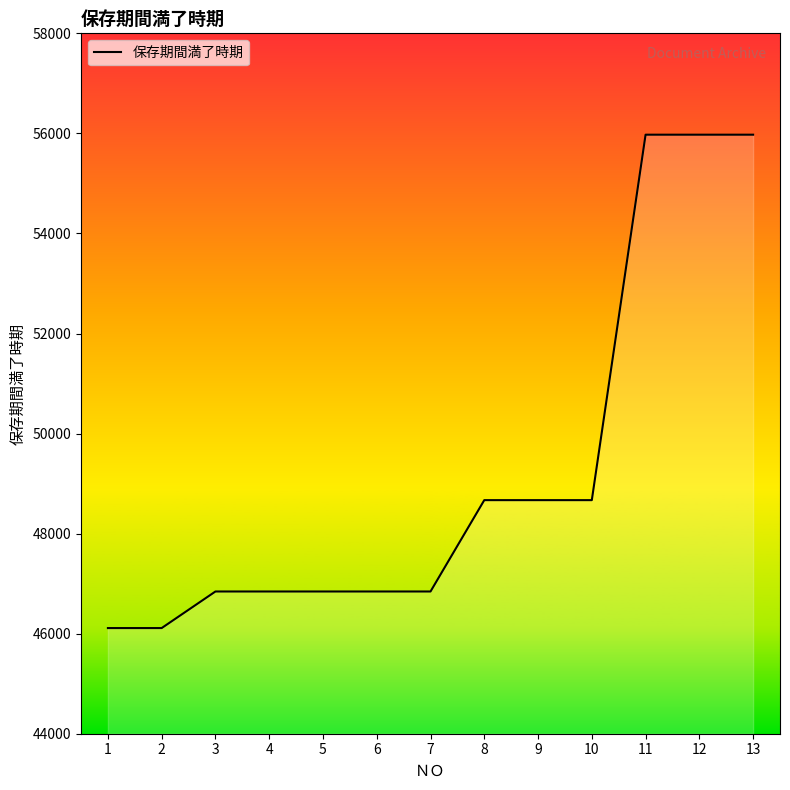

What is the approximate value at 9, to the nearest 100?

48700